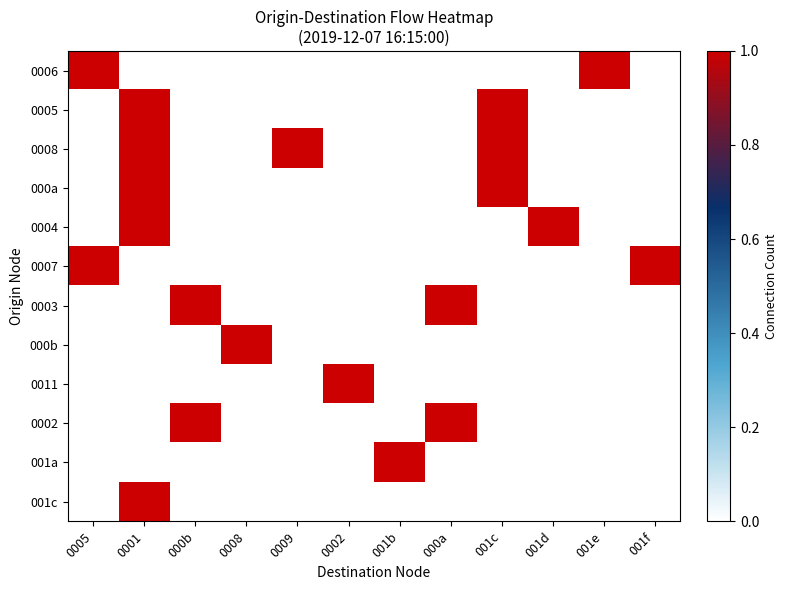

Which label corresponds to the largest value in the chart?

0005